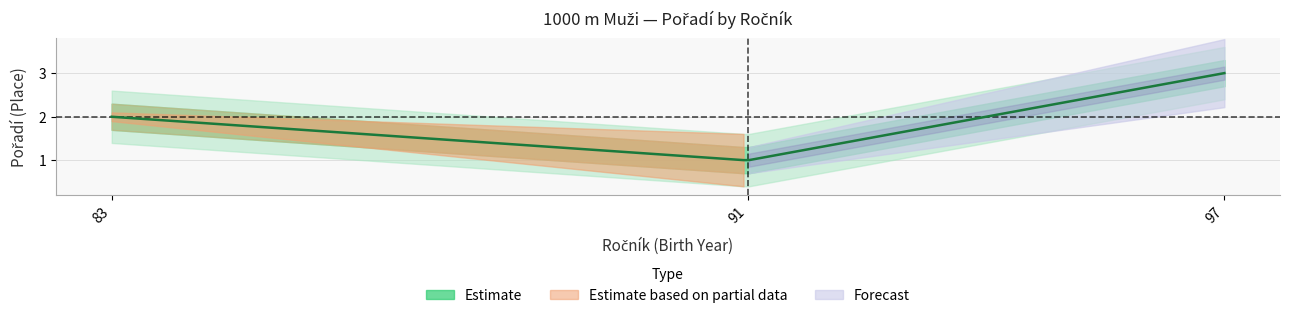

Which has a higher value, 97 or 83?

97